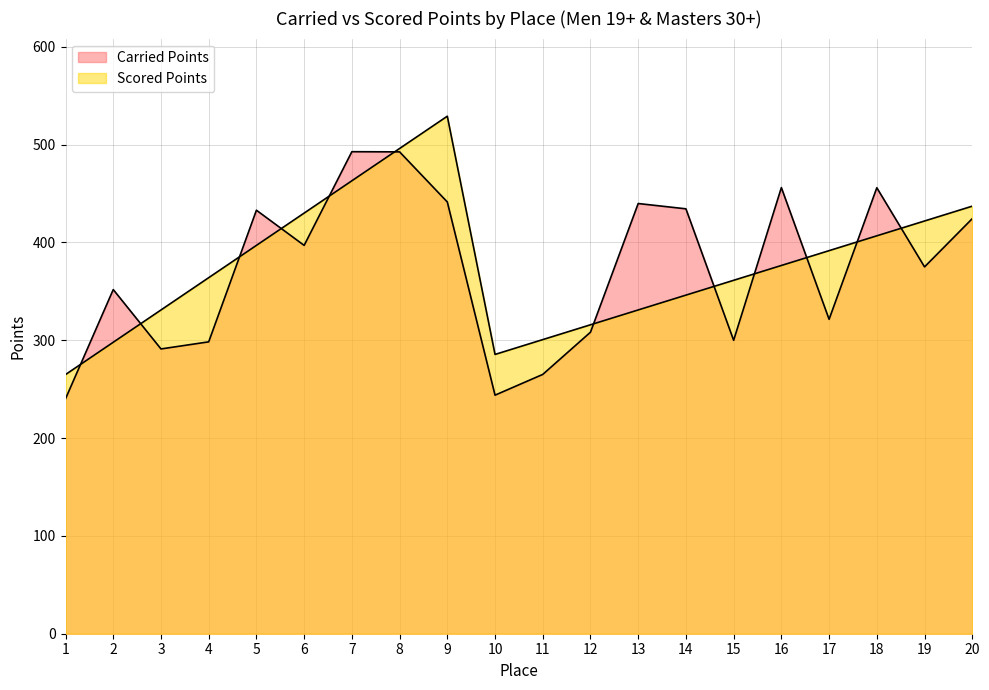

How many categories are shown in the chart?

20